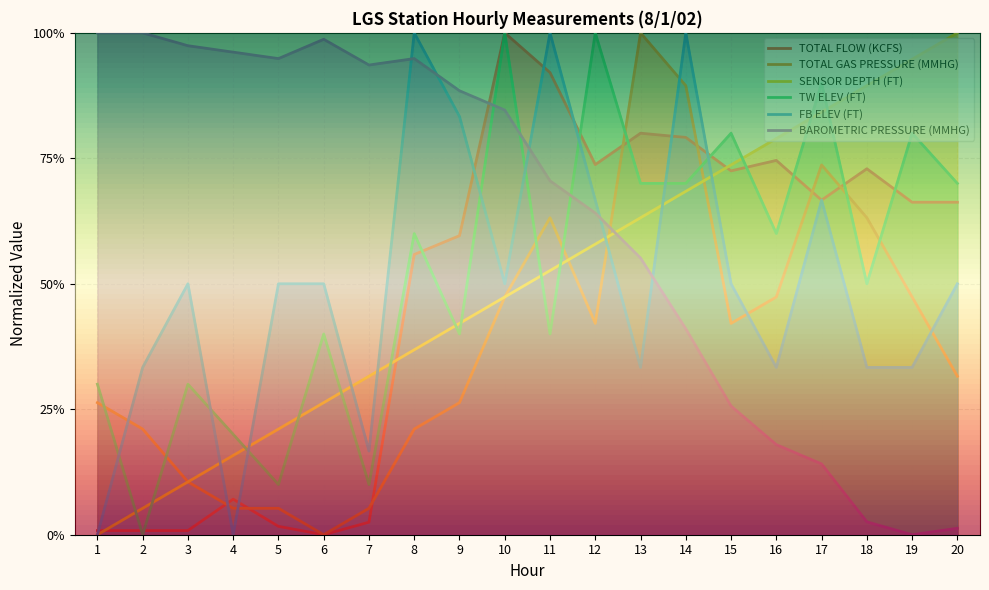

Reading left to right, list all the values displayed in this chart.

TOTAL FLOW (KCFS): 0.0	0.0	0.0	0.1	0.0	0.0	0.0	0.6	0.6	1.0	0.9	0.7	0.8	0.8	0.7	0.7	0.7	0.7	0.7	0.7
TOTAL GAS PRESSURE (MMHG): 0.3	0.2	0.1	0.1	0.1	0.0	0.1	0.2	0.3	0.5	0.6	0.4	1.0	0.9	0.4	0.5	0.7	0.6	0.5	0.3
SENSOR DEPTH (FT): 0.0	0.1	0.1	0.2	0.2	0.3	0.3	0.4	0.4	0.5	0.5	0.6	0.6	0.7	0.7	0.8	0.8	0.9	0.9	1.0
TW ELEV (FT): 0.3	0.0	0.3	0.2	0.1	0.4	0.1	0.6	0.4	1.0	0.4	1.0	0.7	0.7	0.8	0.6	0.9	0.5	0.8	0.7
FB ELEV (FT): 0.0	0.3	0.5	0.0	0.5	0.5	0.2	1.0	0.8	0.5	1.0	0.7	0.3	1.0	0.5	0.3	0.7	0.3	0.3	0.5
BAROMETRIC PRESSURE (MMHG): 1.0	1.0	1.0	1.0	0.9	1.0	0.9	0.9	0.9	0.8	0.7	0.6	0.6	0.4	0.3	0.2	0.1	0.0	0.0	0.0